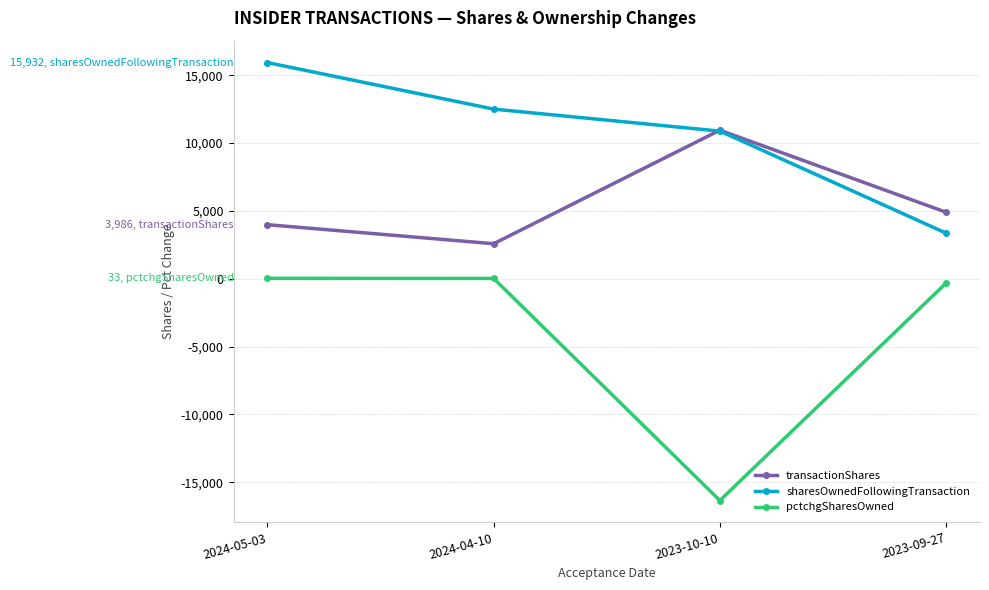

True or false: transactionShares has a value of 2583 at 2024-04-10.

True